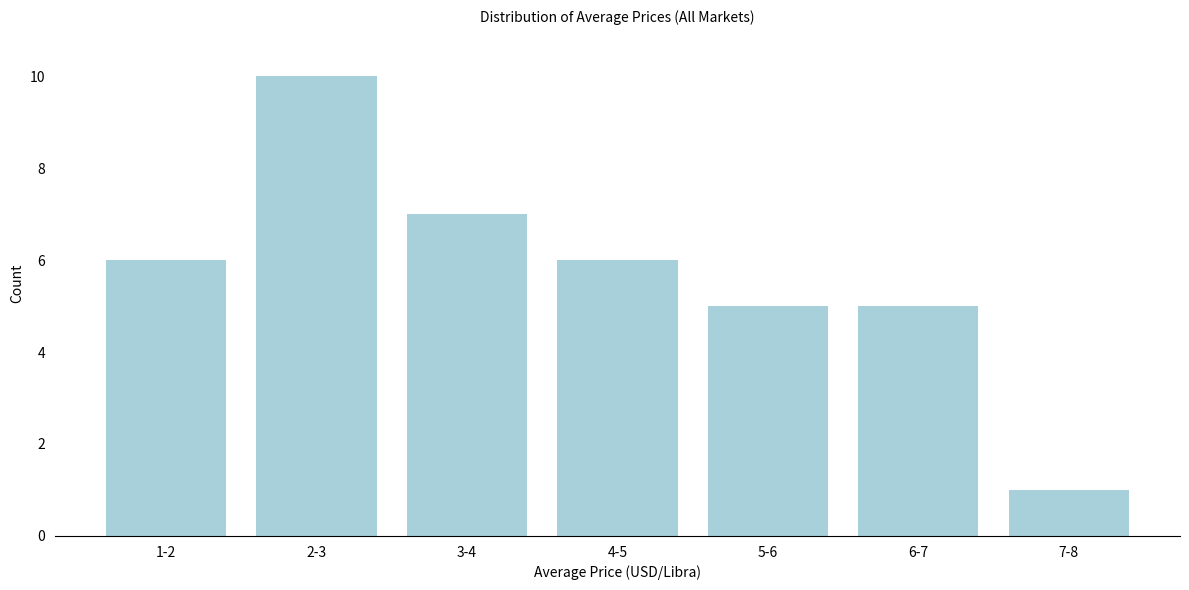

Reading right to left, extract all data points from this chart.

1	5	5	6	7	10	6